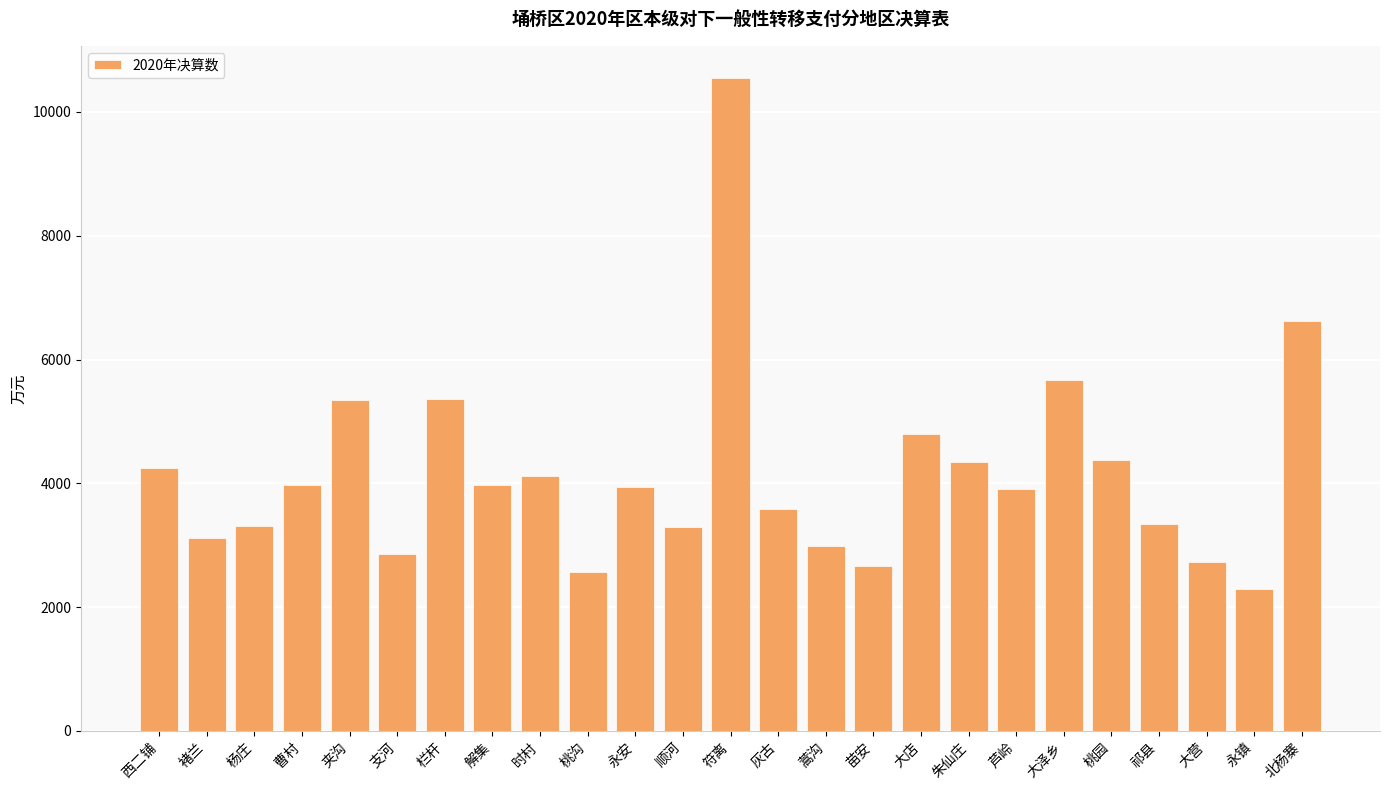

Which label corresponds to the largest value in the chart?

符离